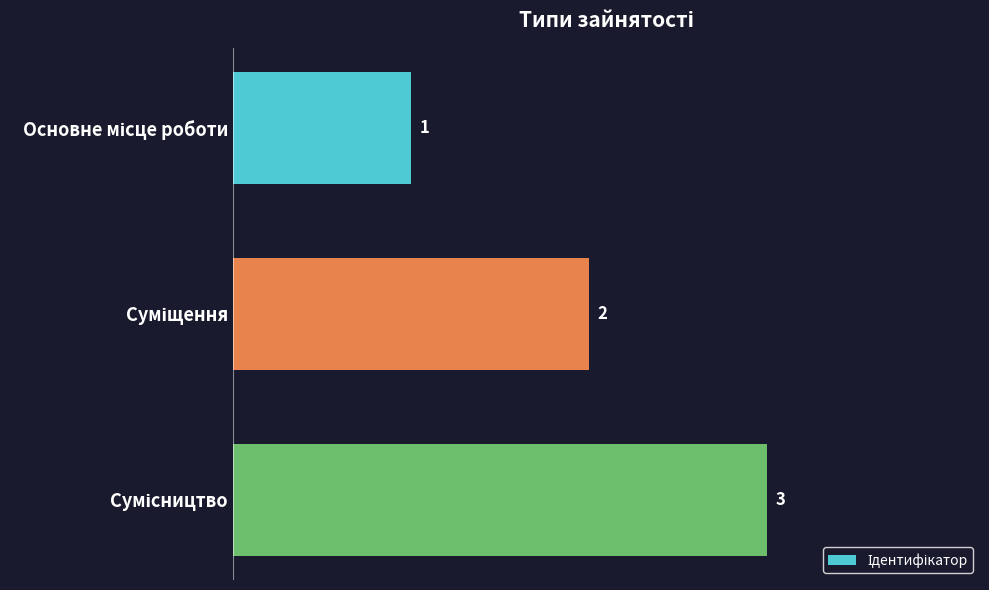

What is the greatest value displayed?

3